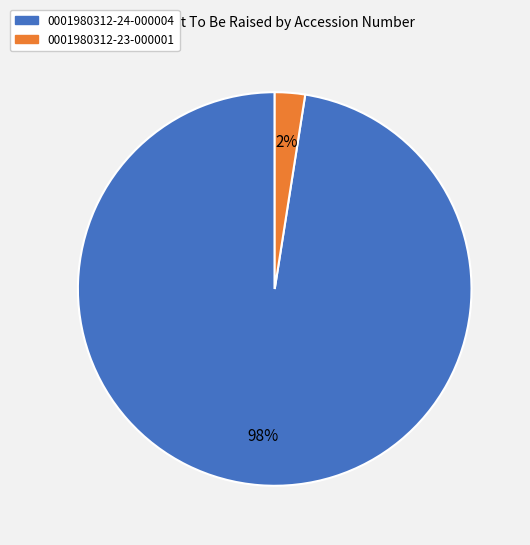

Is there any slice that represents more than half of the pie?

Yes